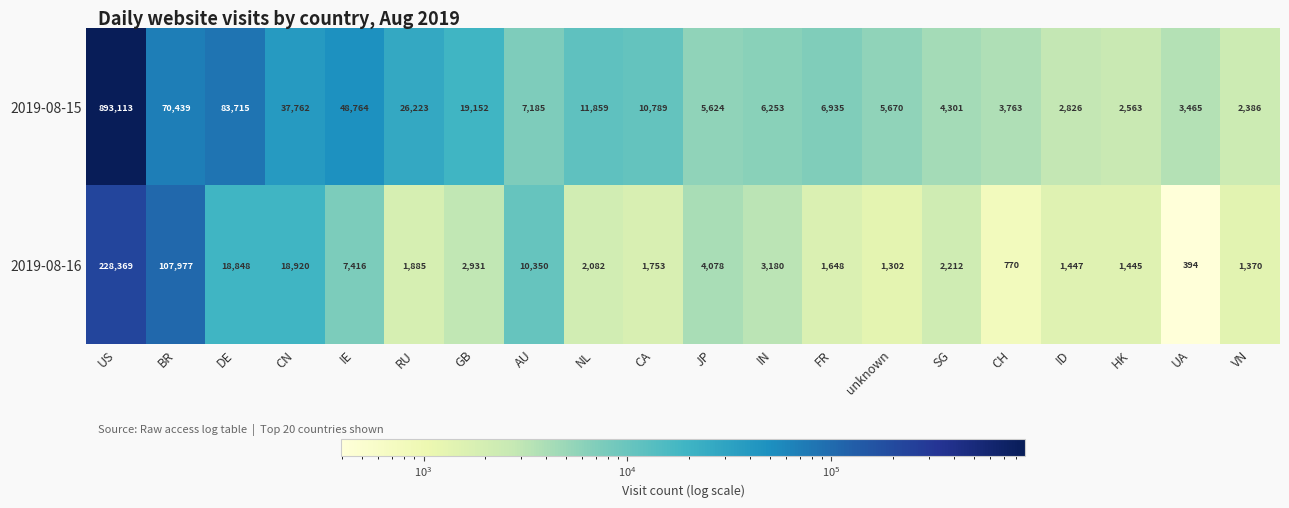

At which category is the sum across all series the highest?

US